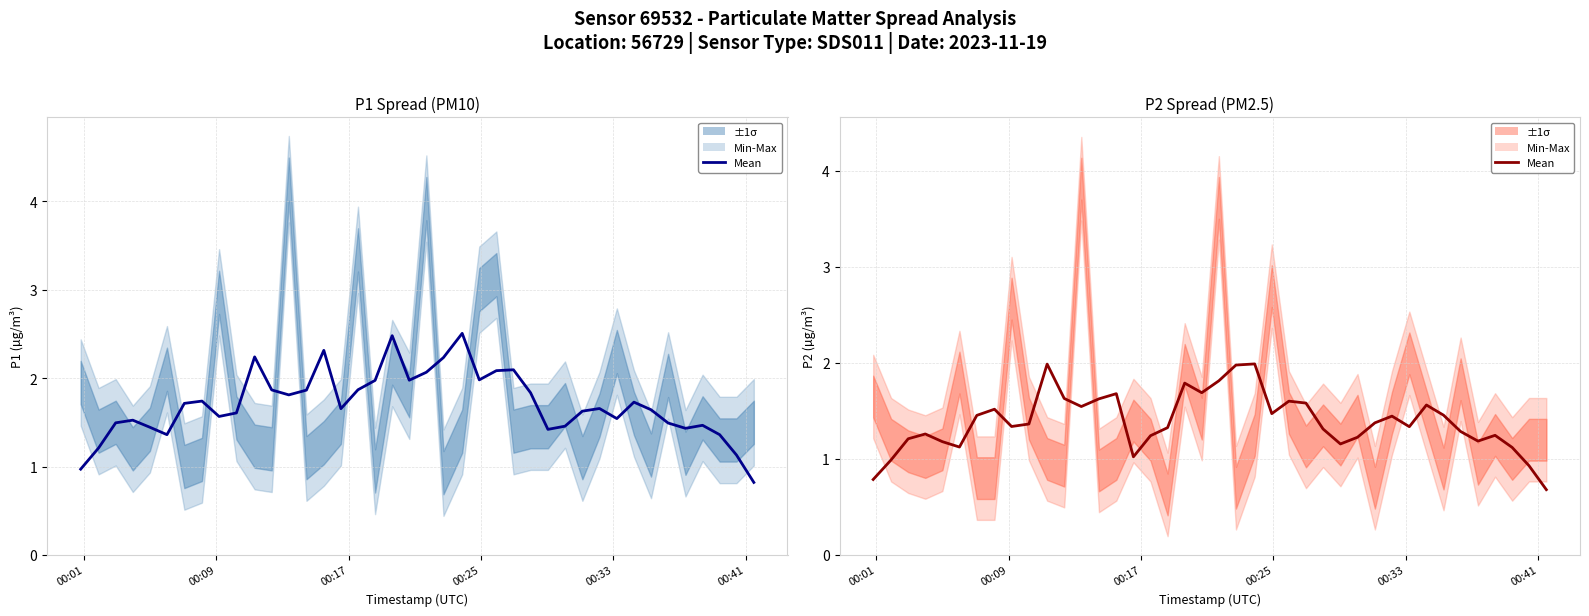

How many data points in Mean (P2) are less than 1?

4